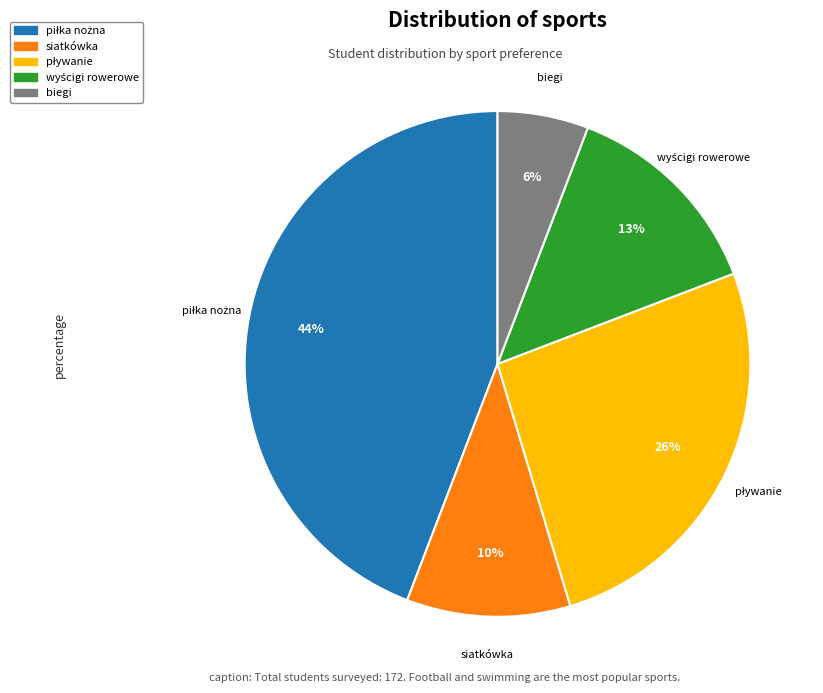

To the nearest percent, what is the average slice percentage?

20%